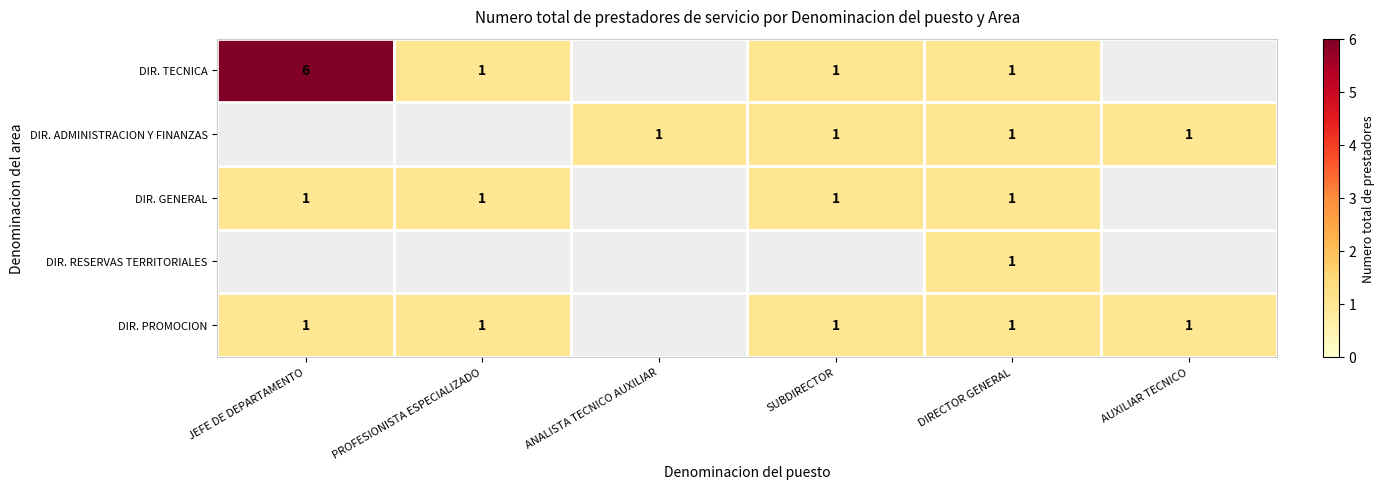

Is it true that DIR. TECNICA equals 0 at DIRECTOR GENERAL?

False